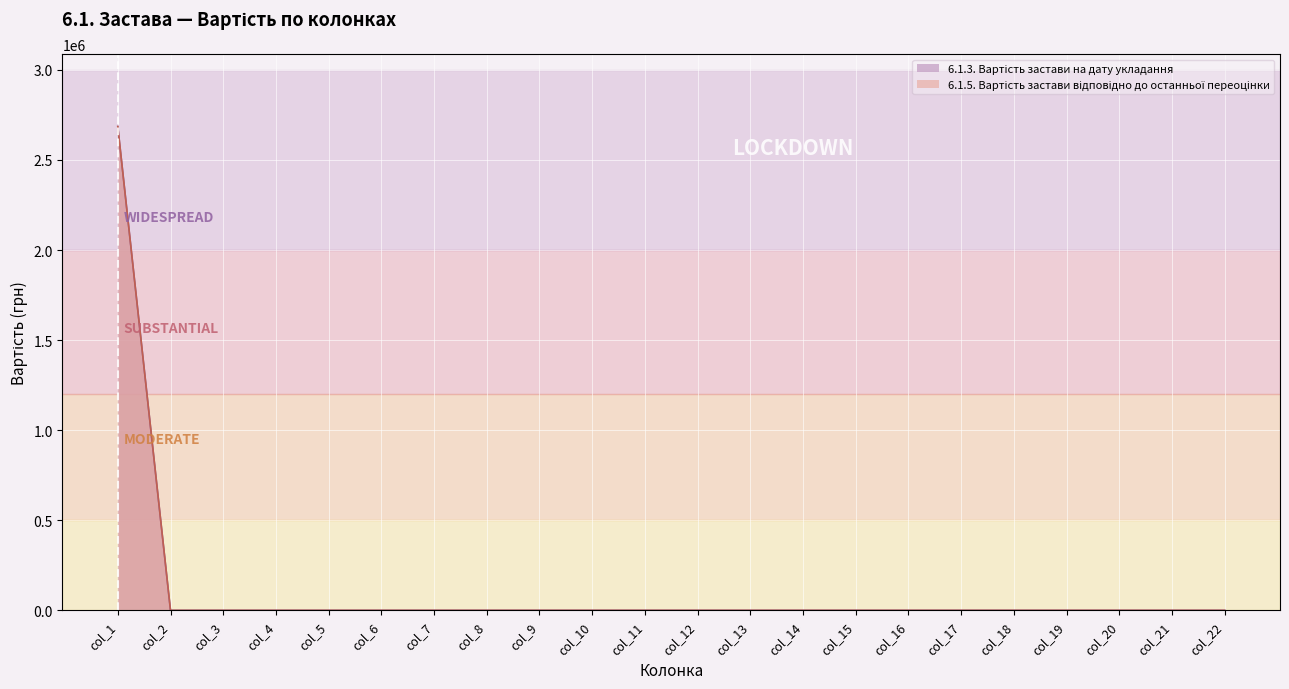

Which category has the lowest value in the 6.1.3. Вартість застави на дату укладання series?

col_2